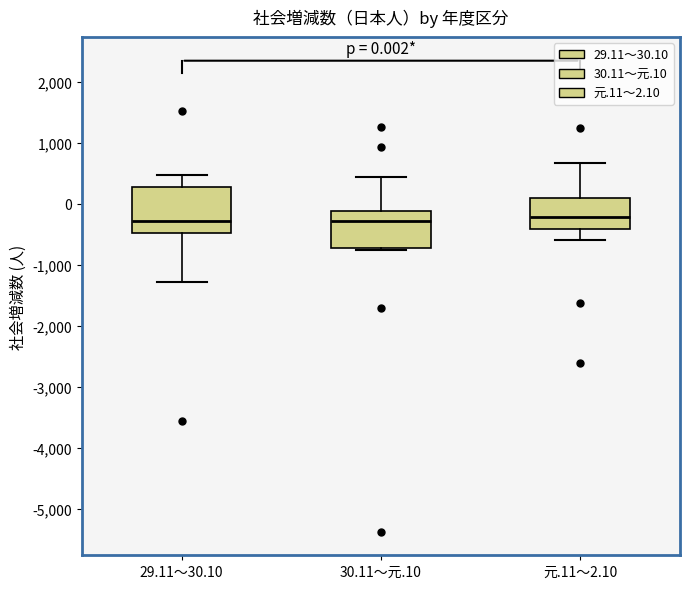

Comparing the boxes themselves (not the whiskers), which one is the tallest?

29.11～30.10